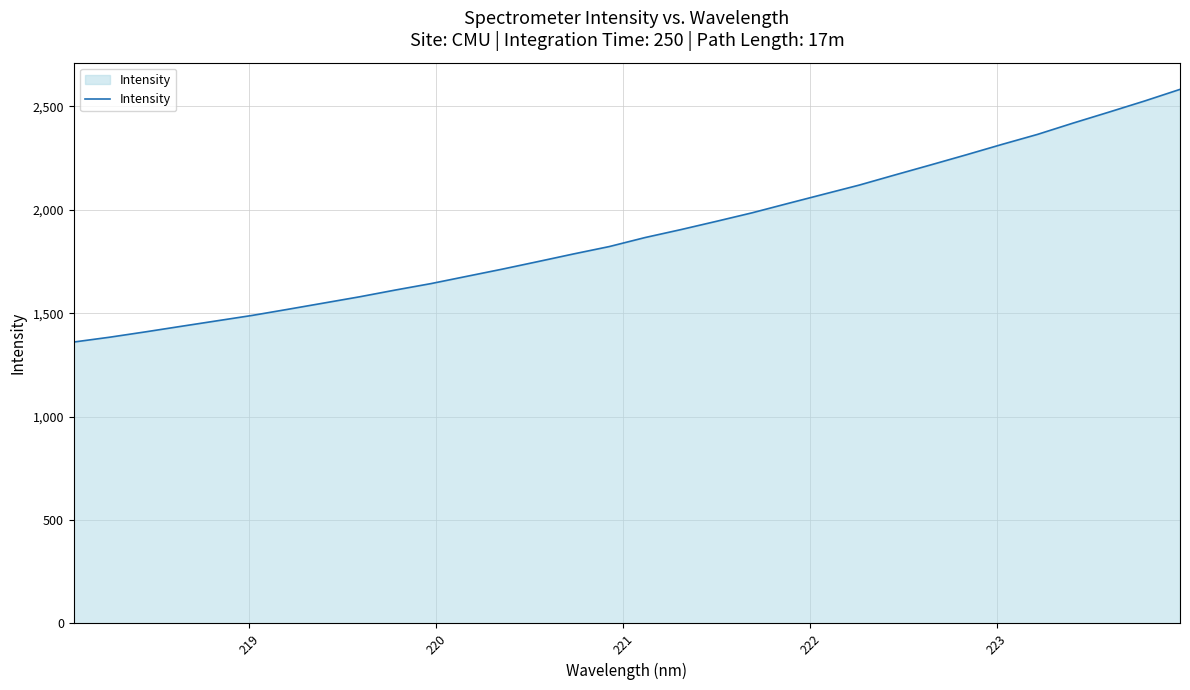

What is the smallest value displayed?

1360.6